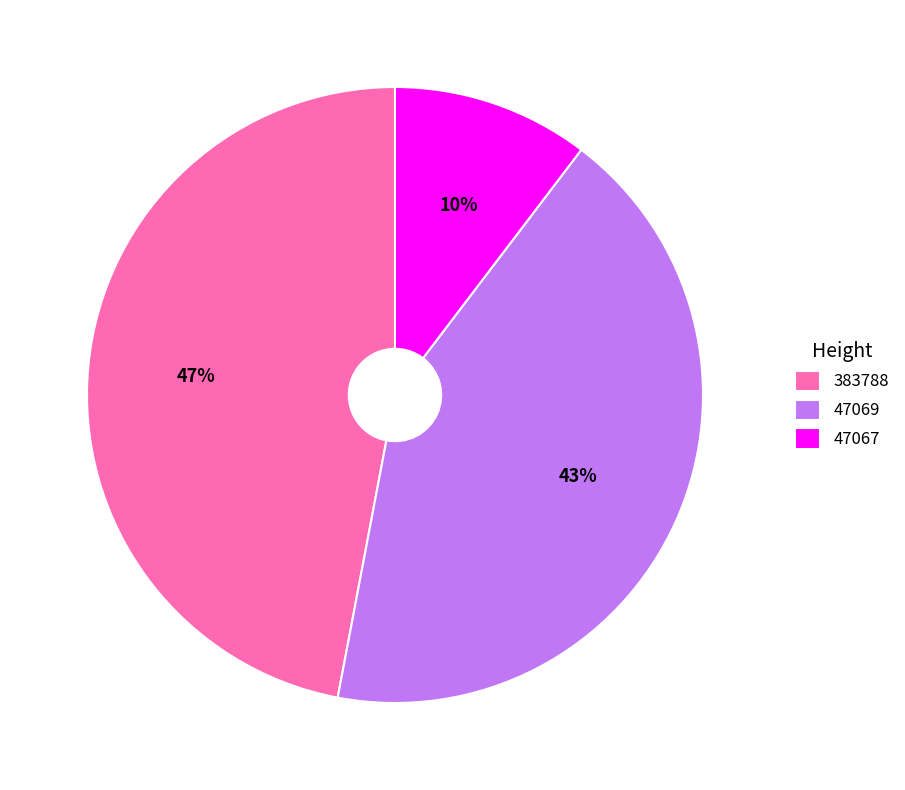

Which has a higher value, 383788 or 47067?

383788